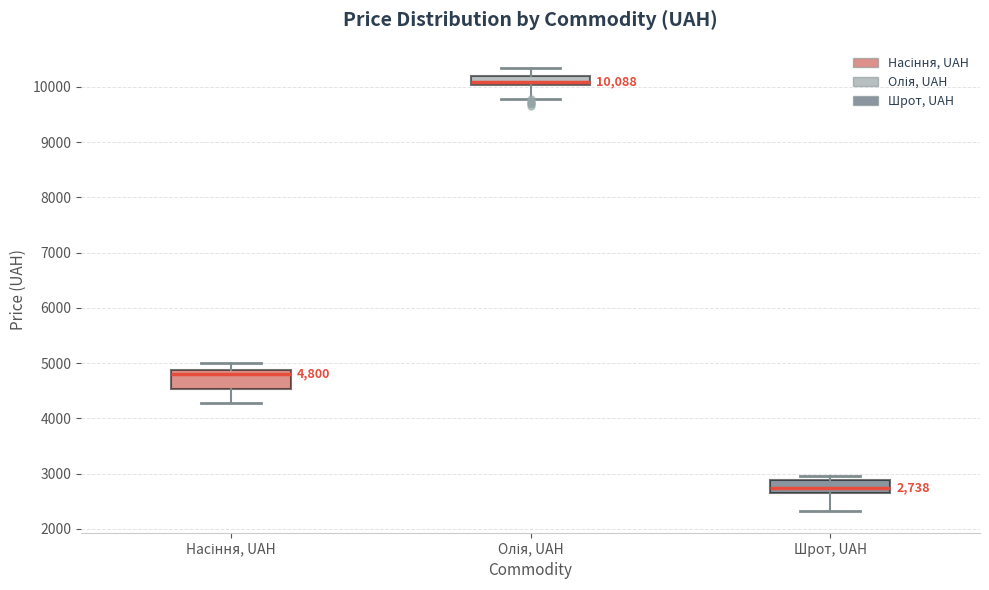

Which box's median line is the highest?

Олія, UAH